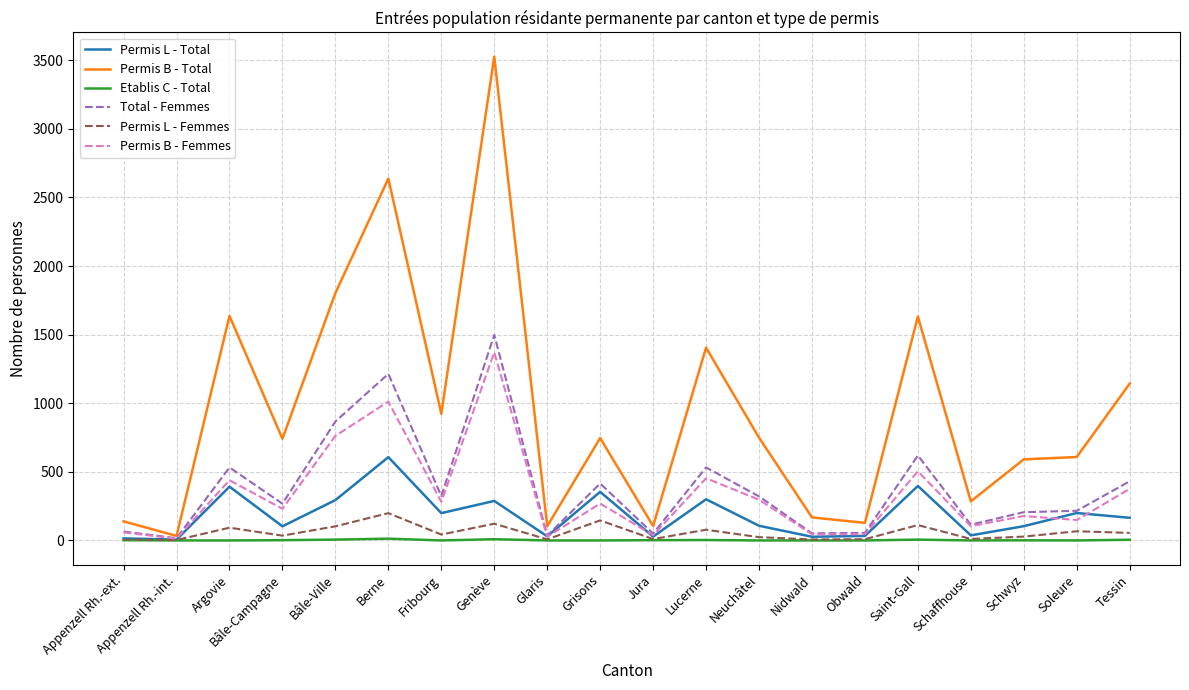

Which series changed the most between Argovie and Bâle-Campagne?

Permis B - Total